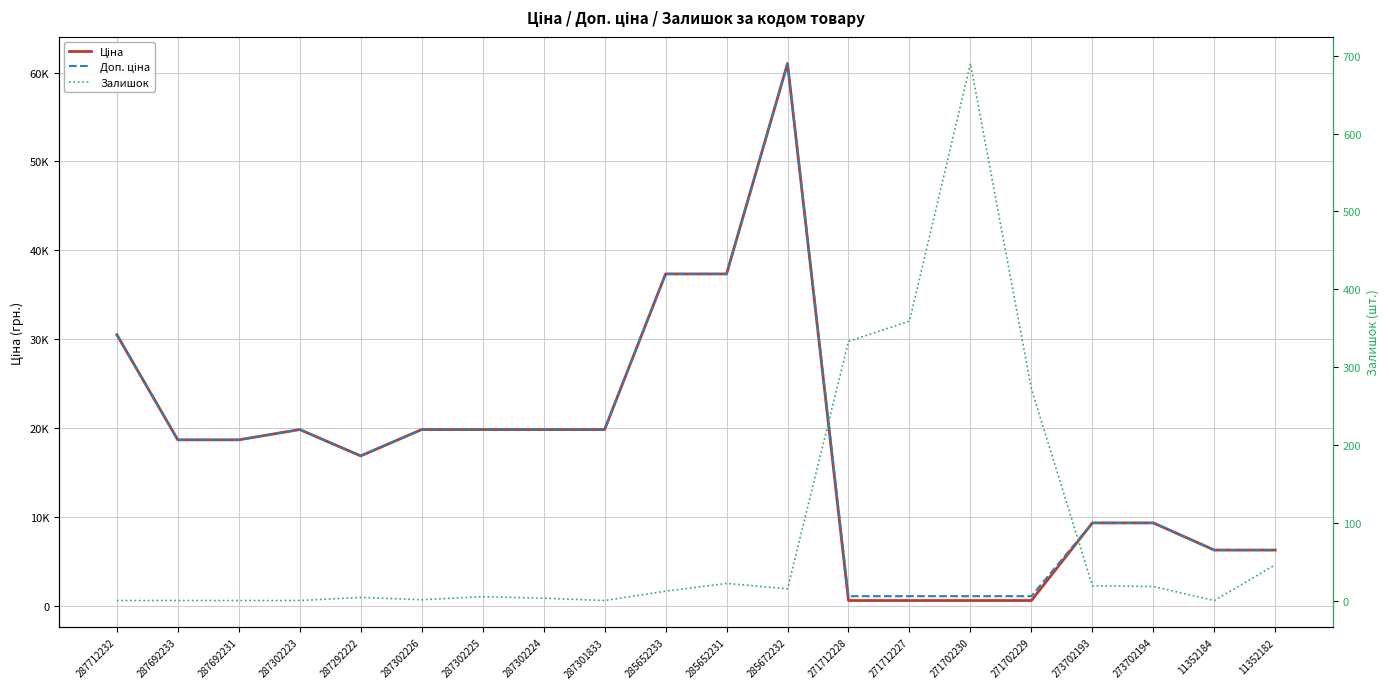

Reading right to left, transcribe all the data shown in this chart.

Ціна: 6266.7	6266.7	9321.4	9321.4	586.0	586.0	586.0	586.0	61024.7	37343.0	37343.0	19831.1	19831.1	19831.1	19831.1	16863.2	19831.1	18671.5	18671.5	30512.3
Доп. ціна: 6266.7	6266.7	9321.4	9321.4	1074.5	1074.5	1074.5	1074.5	61024.7	37343.0	37343.0	19831.1	19831.1	19831.1	19831.1	16863.2	19831.1	18671.5	18671.5	30512.3
Залишок: 46.0	0.0	18.0	19.0	272.0	690.0	359.0	333.0	15.0	22.0	12.0	0.0	3.0	5.0	1.0	4.0	0.0	0.0	0.0	0.0